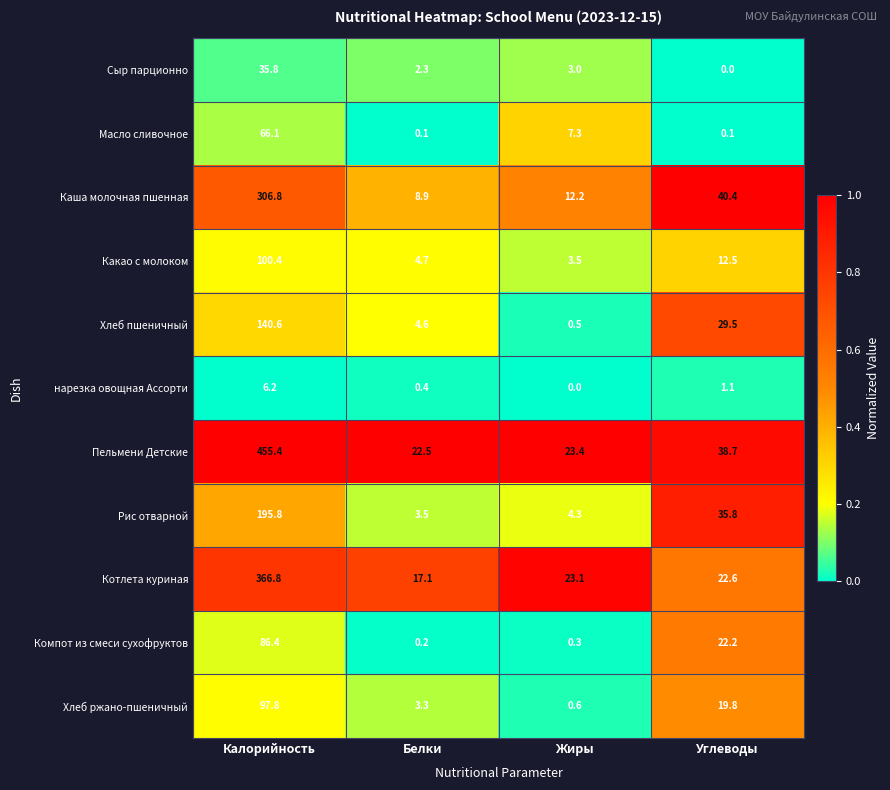

The Сыр парционно series shows 2.3 at Белки. True or false?

True